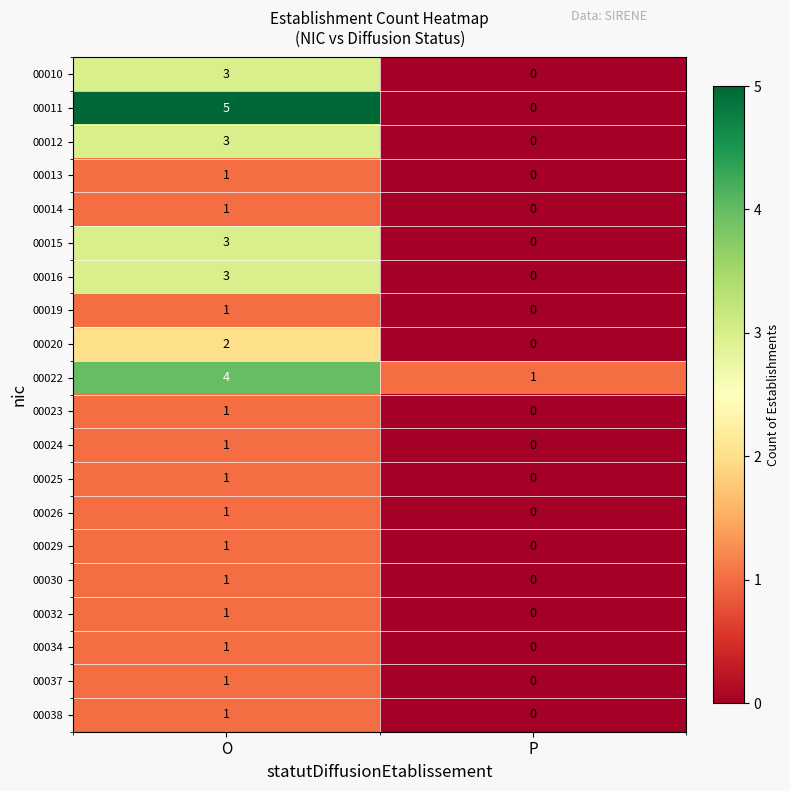

The 00019 series shows 0 at P. True or false?

True